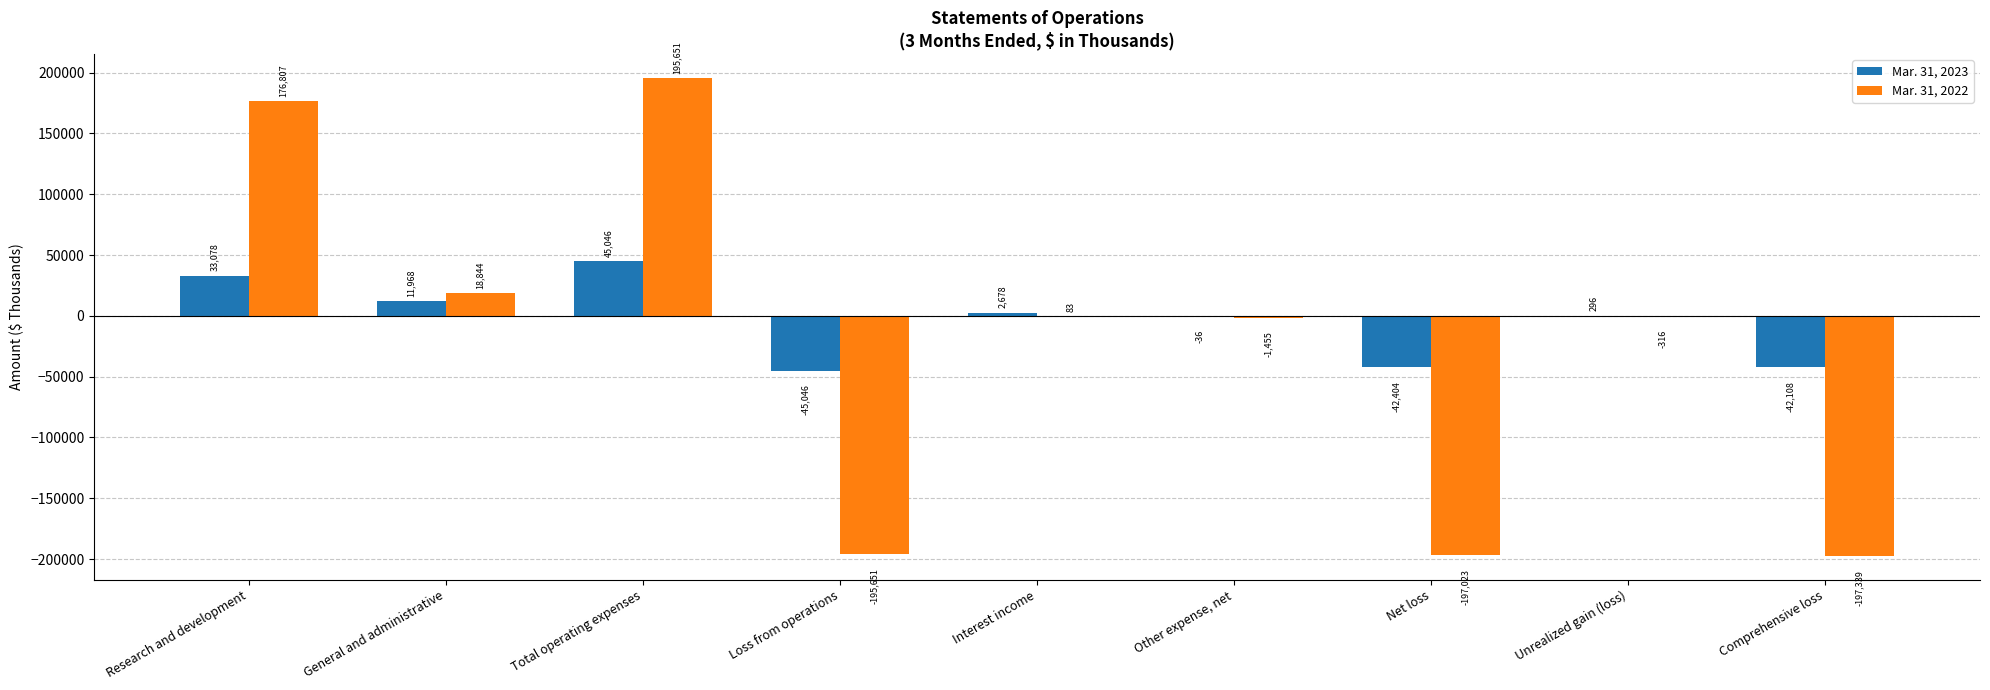

Is it true that Mar. 31, 2022 equals -306937 at Loss from operations?

False